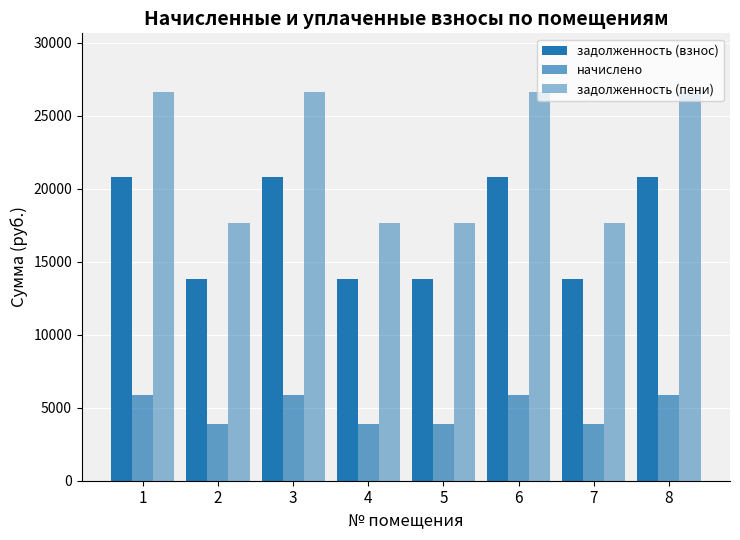

How many data points does each series have?

8